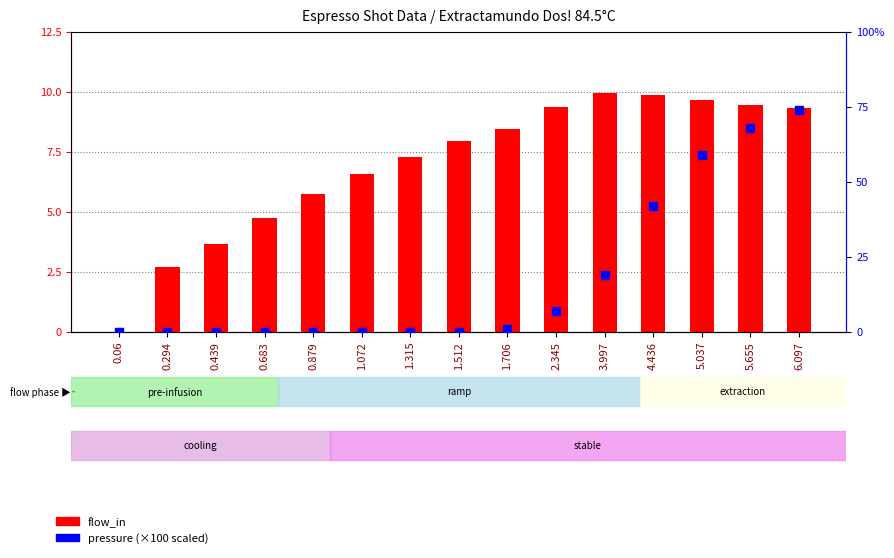

Which series reaches the minimum Y coordinate?

flow_in